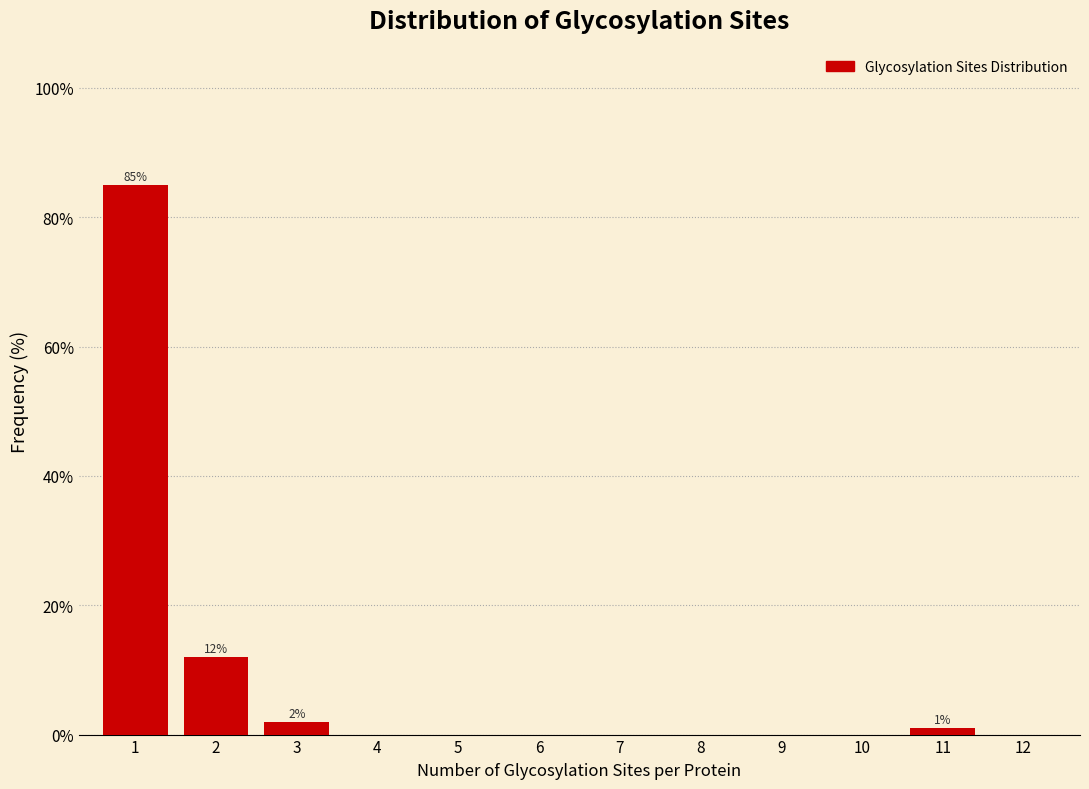

Reading left to right, list all the values displayed in this chart.

1=85	2=12	3=2	4=0	5=0	6=0	7=0	8=0	9=0	10=0	11=1	12=0